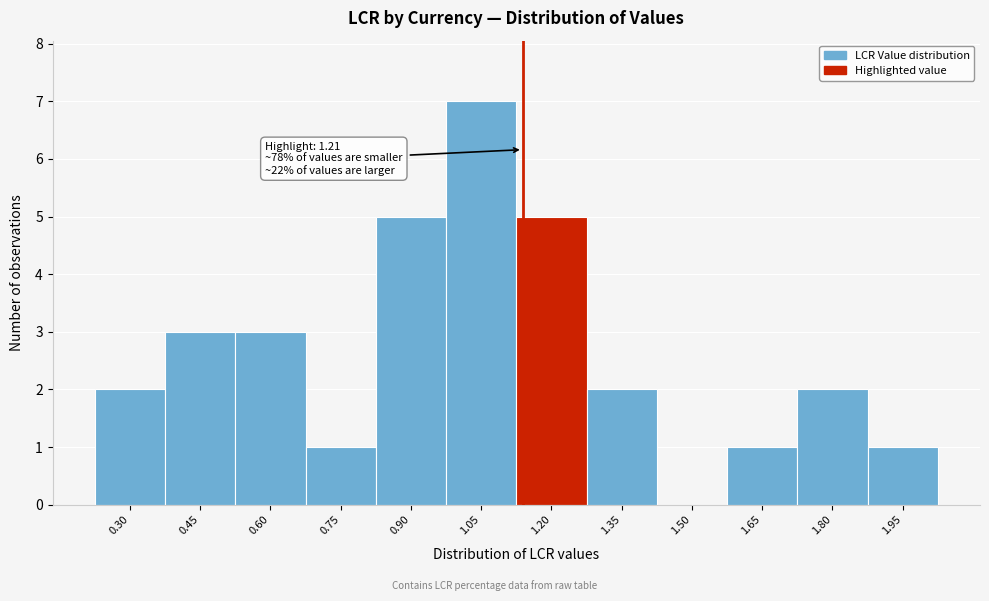

Reading right to left, extract all data points from this chart.

1.95=1	1.80=2	1.65=1	1.50=0	1.35=2	1.20=5	1.05=7	0.90=5	0.75=1	0.60=3	0.45=3	0.30=2